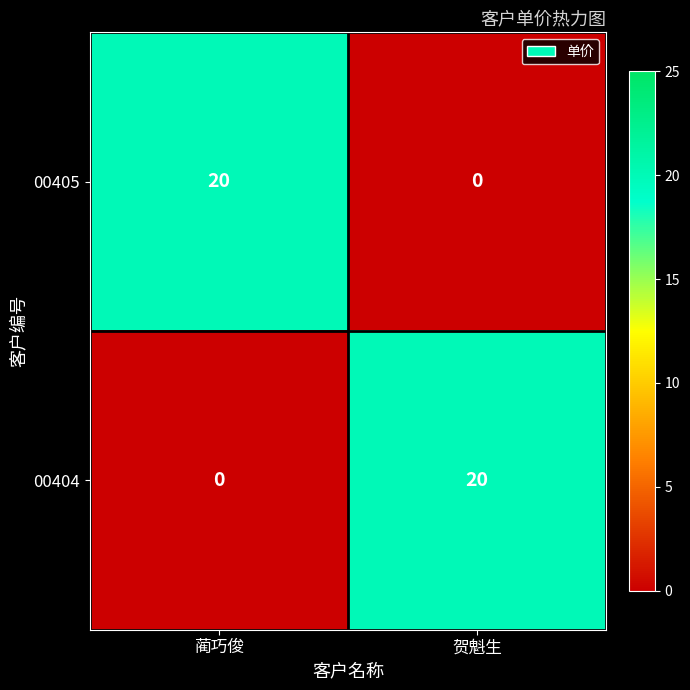

True or false: 00404 has a value of 7 at 贺魁生.

False